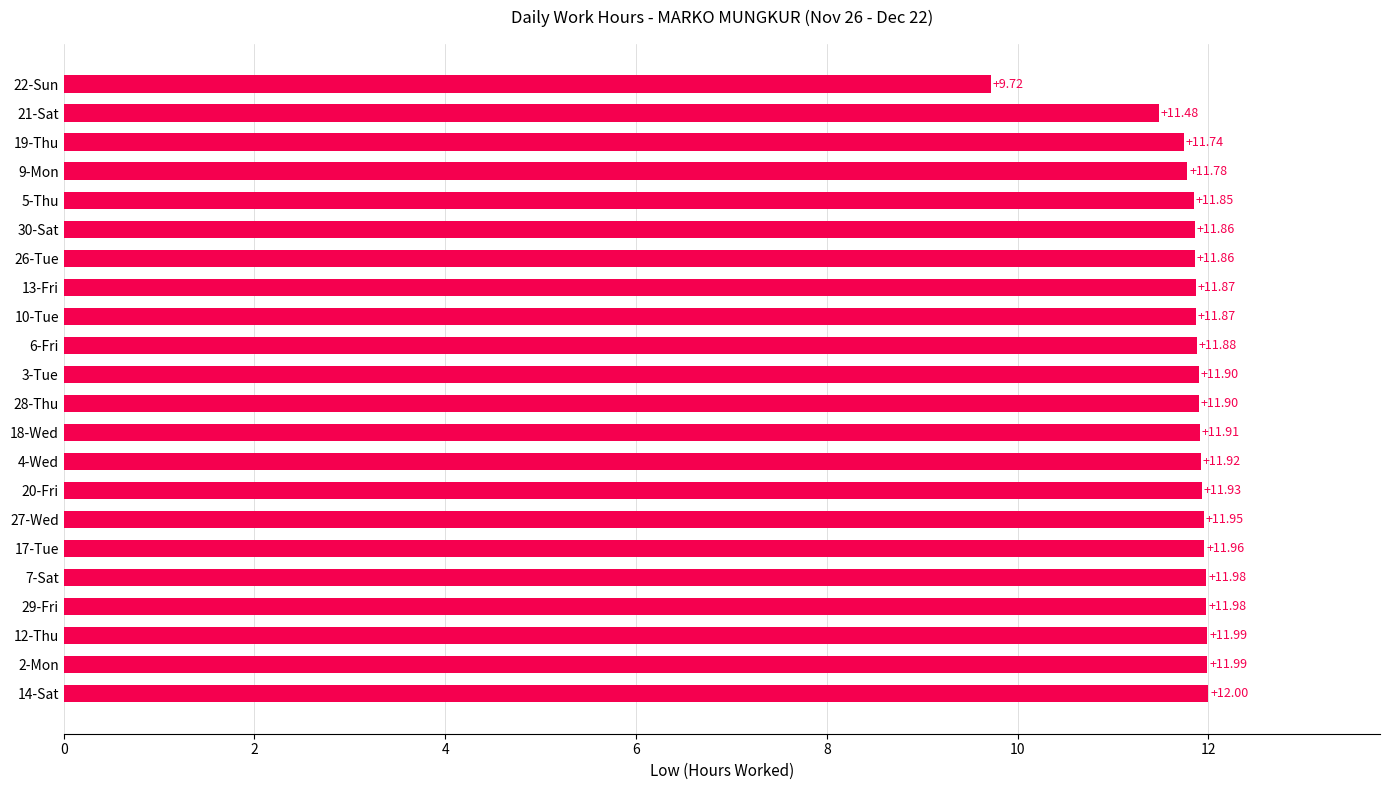

Which has a higher value, 9-Mon or 30-Sat?

30-Sat